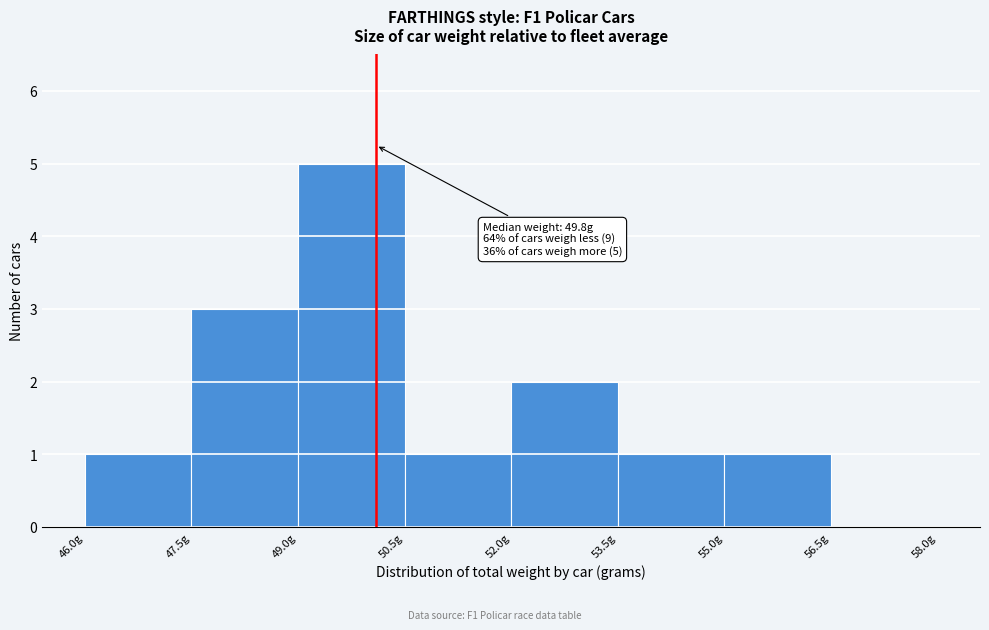

Over which range of the x-axis is the bar tallest?

49.0 to 50.5